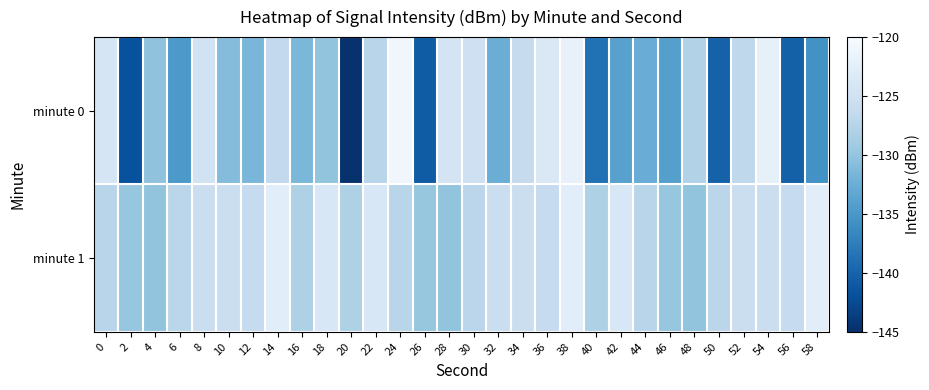

Reading right to left, transcribe all the data shown in this chart.

minute 0: 58=-135.6	56=-140.3	54=-122.1	52=-126.7	50=-140.1	48=-127.8	46=-134.1	44=-132.7	42=-133.9	40=-138.7	38=-121.8	36=-123.7	34=-126.1	32=-132.5	30=-125.1	28=-124.5	26=-140.8	24=-120.8	22=-127.3	20=-144.8	18=-130.0	16=-131.5	14=-126.5	12=-131.5	10=-130.9	8=-124.8	6=-134.8	4=-130.3	2=-141.8	0=-124.2
minute 1: 58=-122.7	56=-126.2	54=-125.6	52=-125.6	50=-127.1	48=-130.0	46=-129.8	44=-127.3	42=-123.9	40=-128.0	38=-122.7	36=-126.2	34=-125.6	32=-125.6	30=-127.1	28=-130.0	26=-129.8	24=-127.3	22=-123.9	20=-128.0	18=-123.9	16=-128.0	14=-122.7	12=-126.2	10=-125.6	8=-125.6	6=-127.1	4=-130.0	2=-129.8	0=-127.3